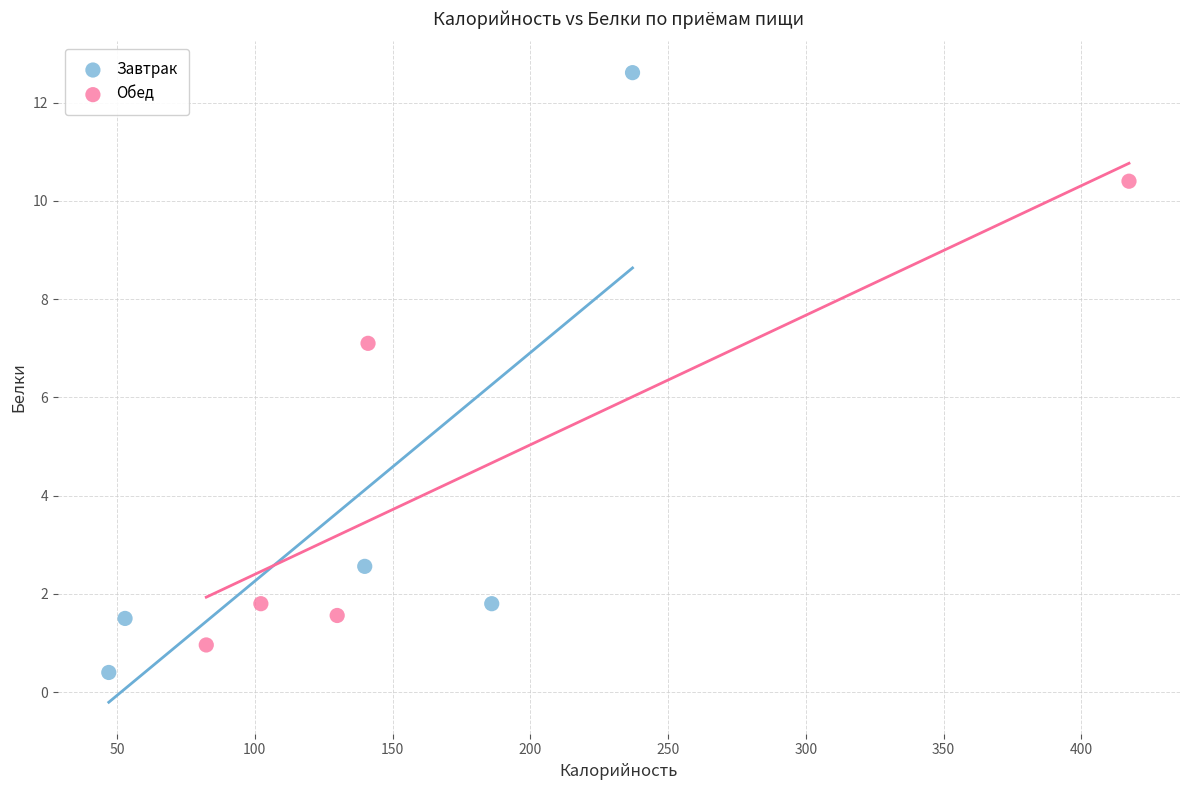

Which series contains the highest Y value?

Завтрак